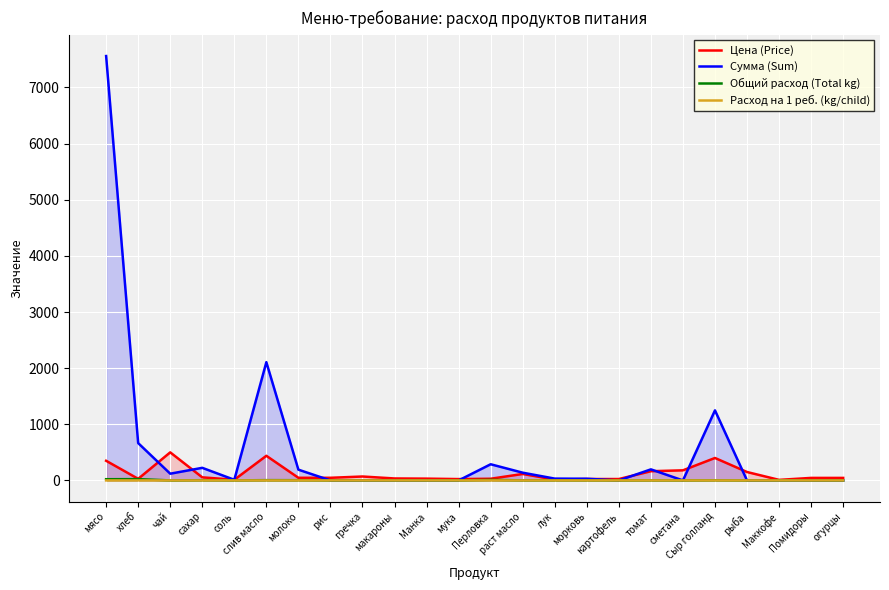

The value of Сумма (Sum) at сахар is 112.4. True or false?

False